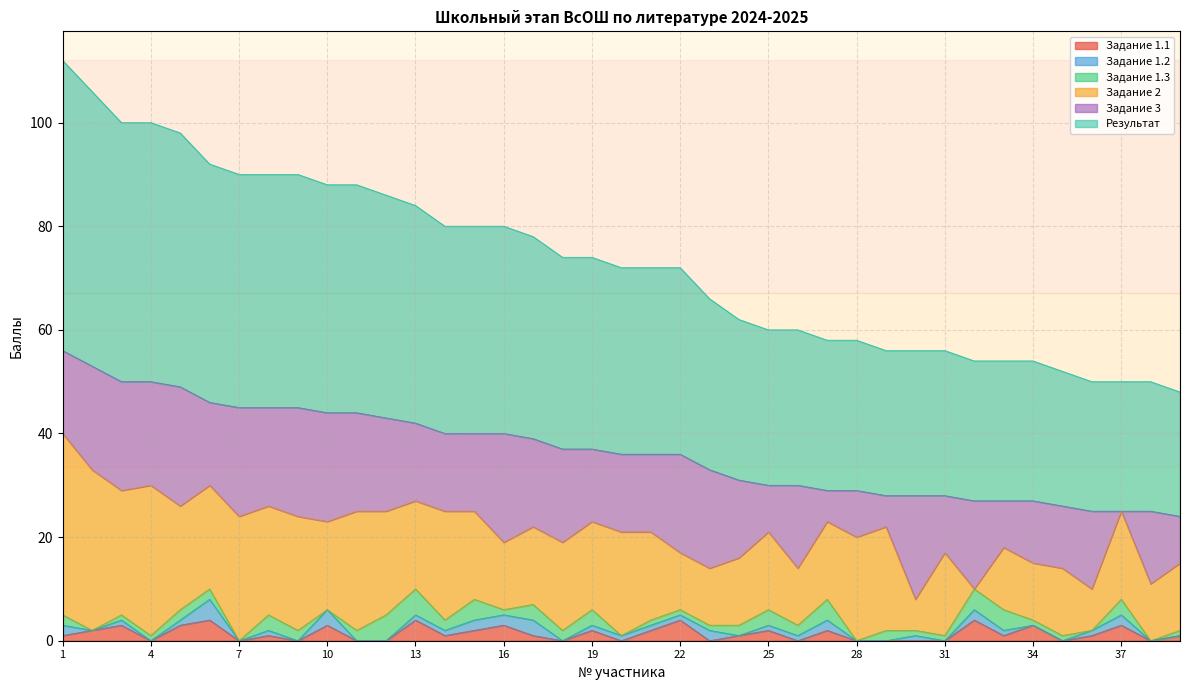

What is the difference between the maximum and minimum values in the Результат series?

32